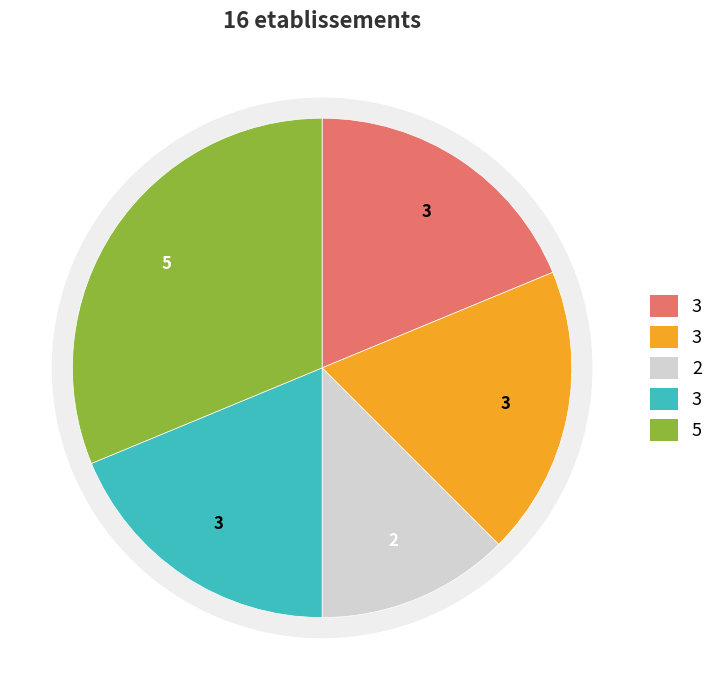

Is it true that 487692550 is 57% of the pie?

False